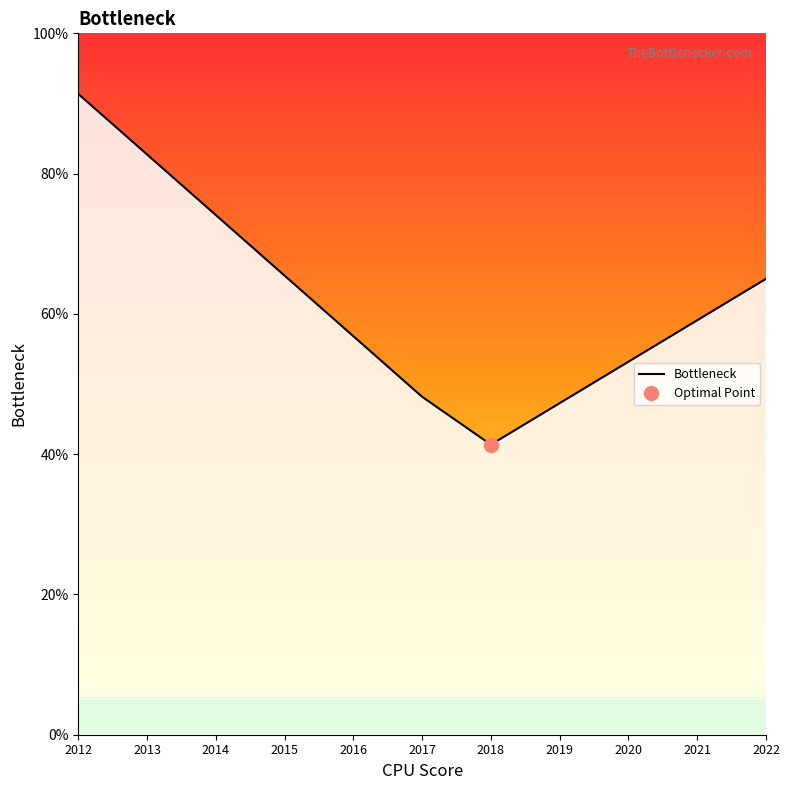

Reading left to right, what are all the values shown in this chart?

2012=91.4	2013=82.7	2014=74.1	2015=65.5	2016=56.8	2017=48.2	2018=41.4	2019=47.3	2020=53.2	2021=59.1	2022=65.0